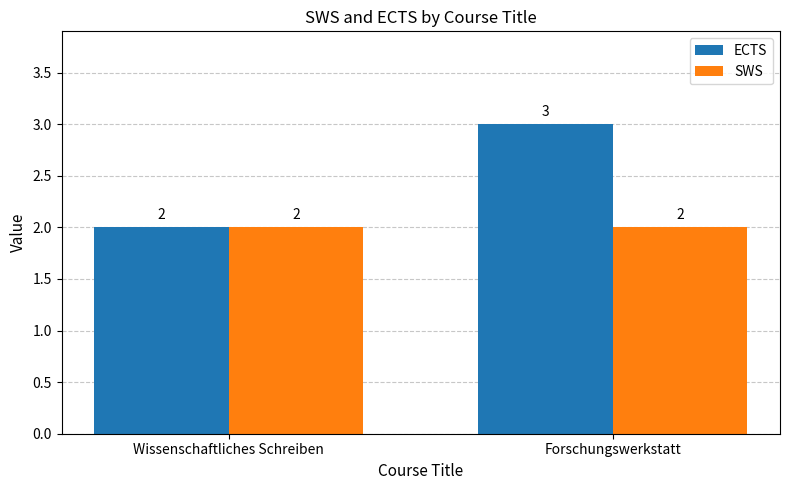

List the labels in order of ECTS value, largest first.

Forschungswerkstatt, Wissenschaftliches Schreiben